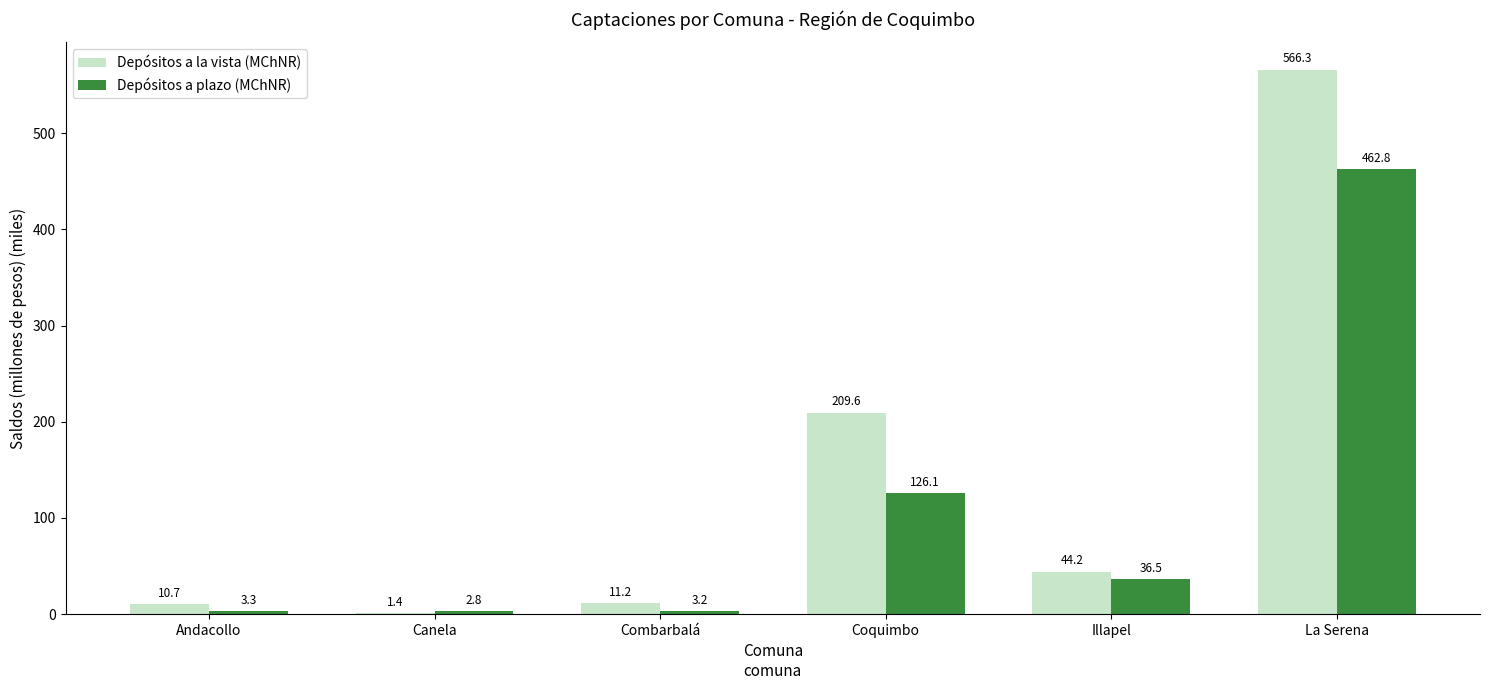

What is the approximate value of Depósitos a plazo (MChNR) at Coquimbo?

126.1